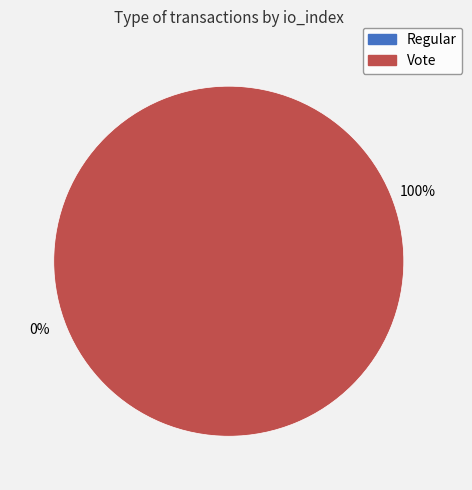

Count the number of slices in the pie.

2